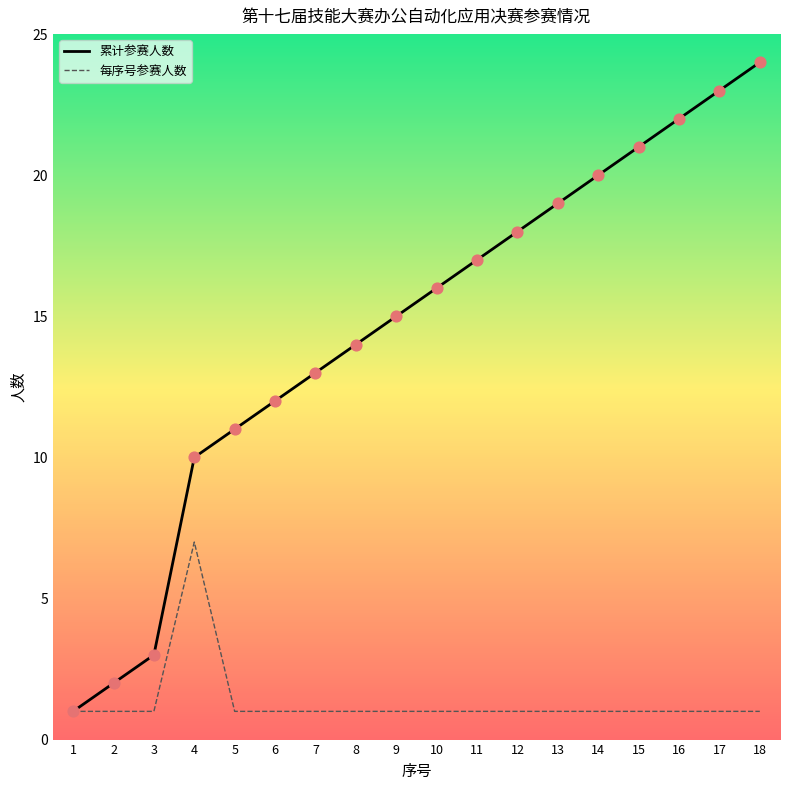

Which series has the widest spread of values?

累计参赛人数